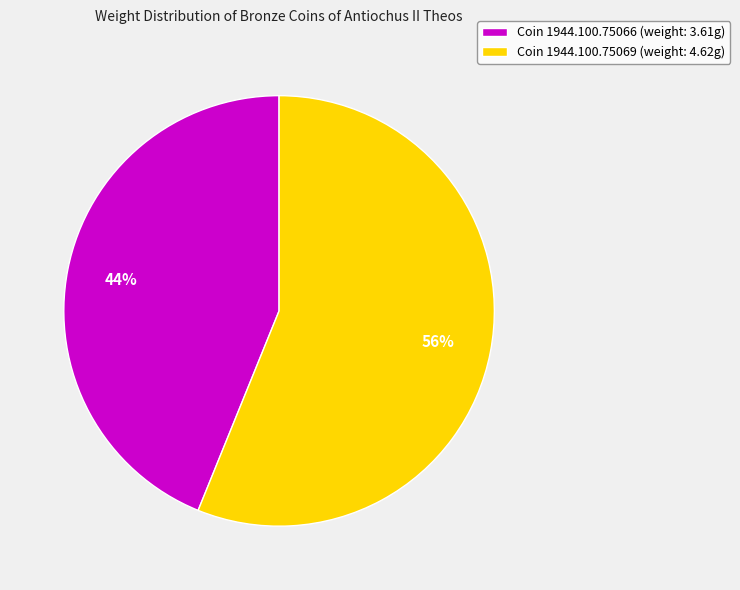

True or false: Coin 1944.100.75069 (weight: 4.62g) accounts for 56% of the total.

True